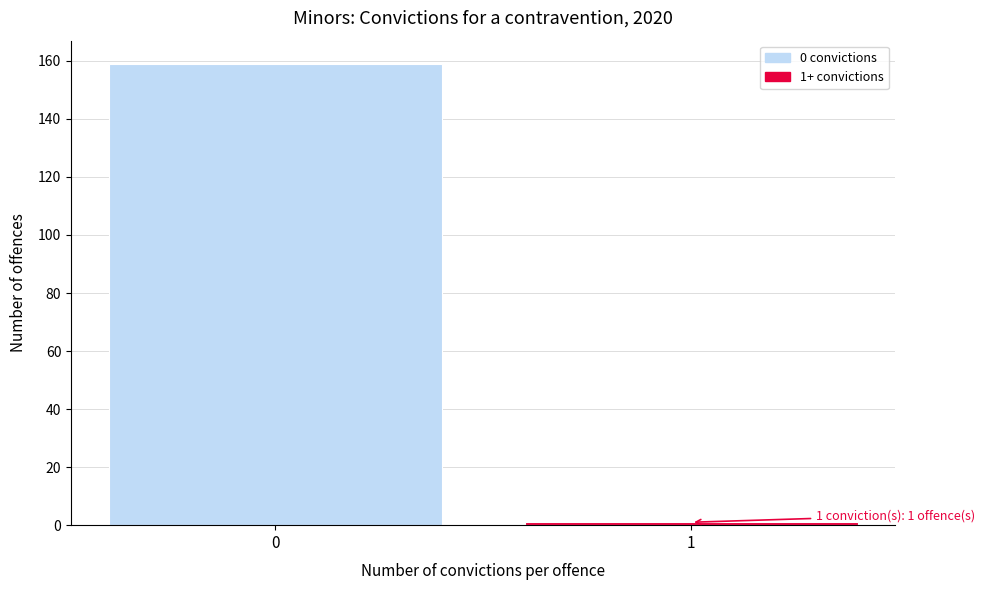

Reading left to right, transcribe all the data shown in this chart.

159	1